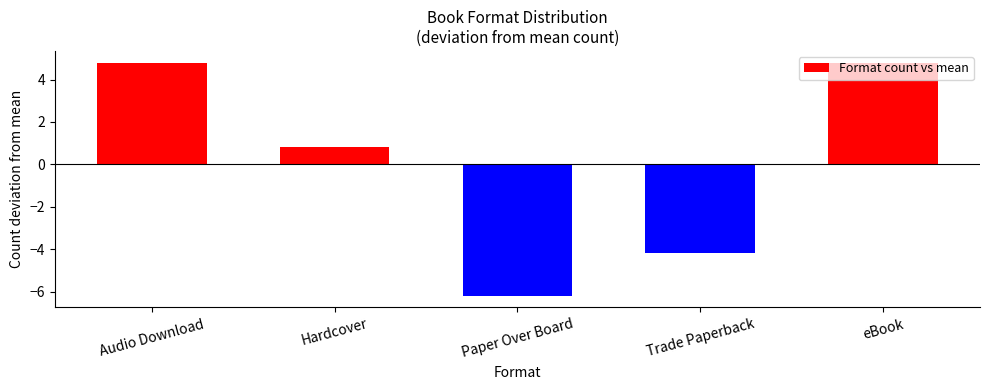

Which category has the lowest value across all series?

Paper Over Board